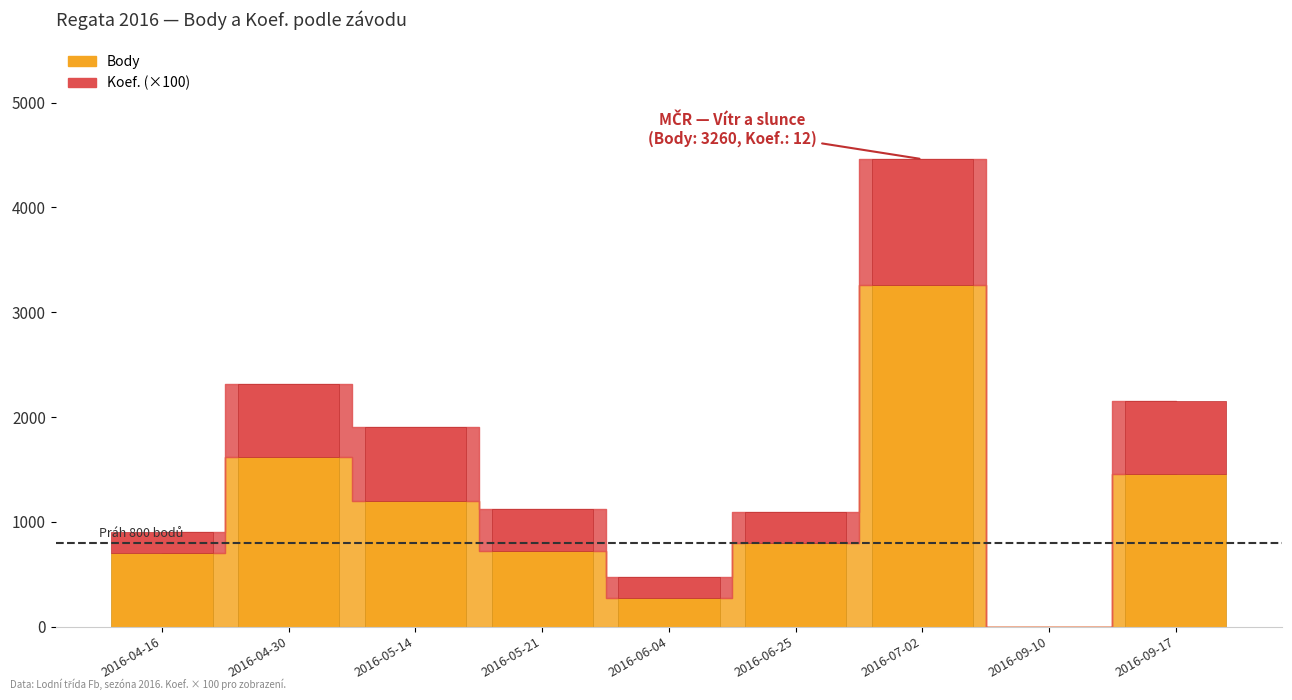

Which category has the highest value in the Koef. series?

2016-07-02